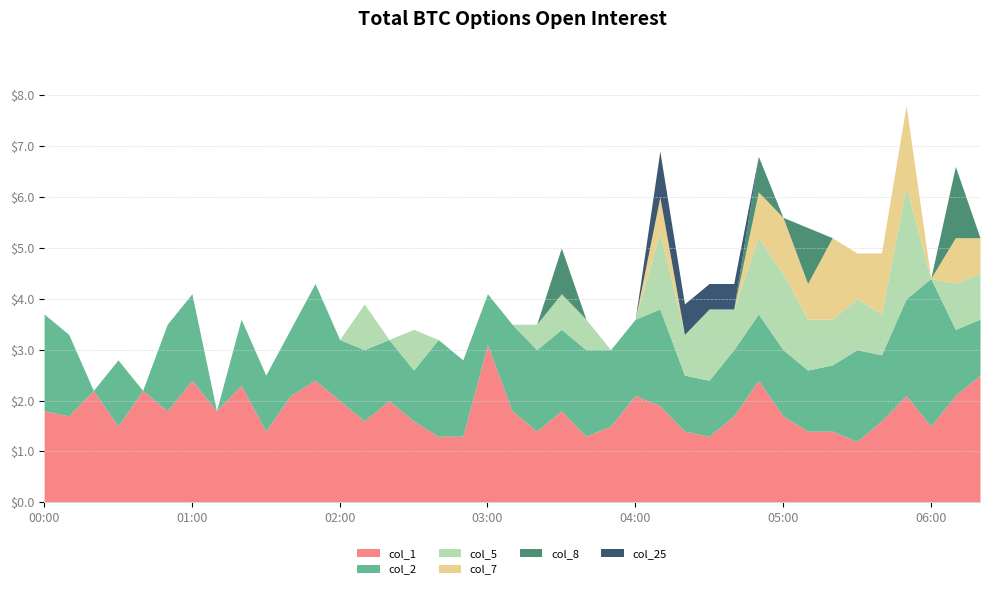

Rank the series by their maximum value, from lowest to highest.

col_25, col_8, col_7, col_5, col_2, col_1